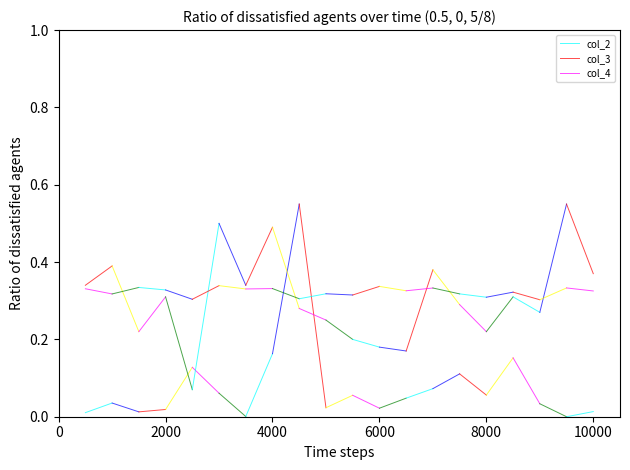

Between 2000 and 0, which is larger?

2000